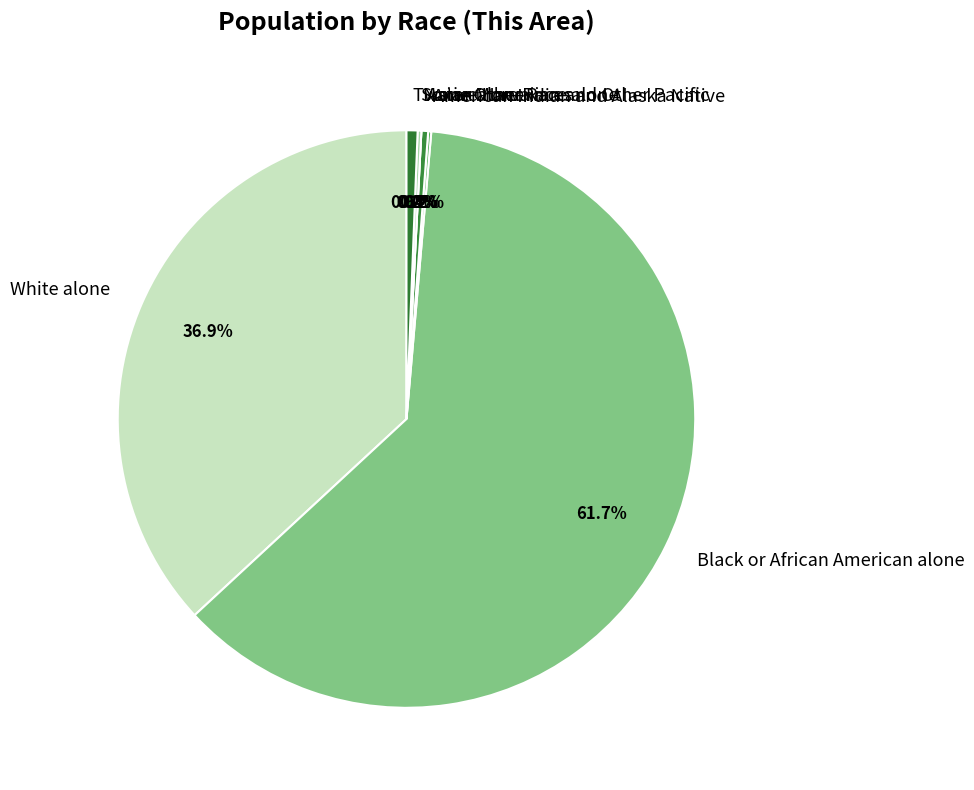

Combined, what portion of the pie is Two or More Races and Black or African American alone?

62.4%